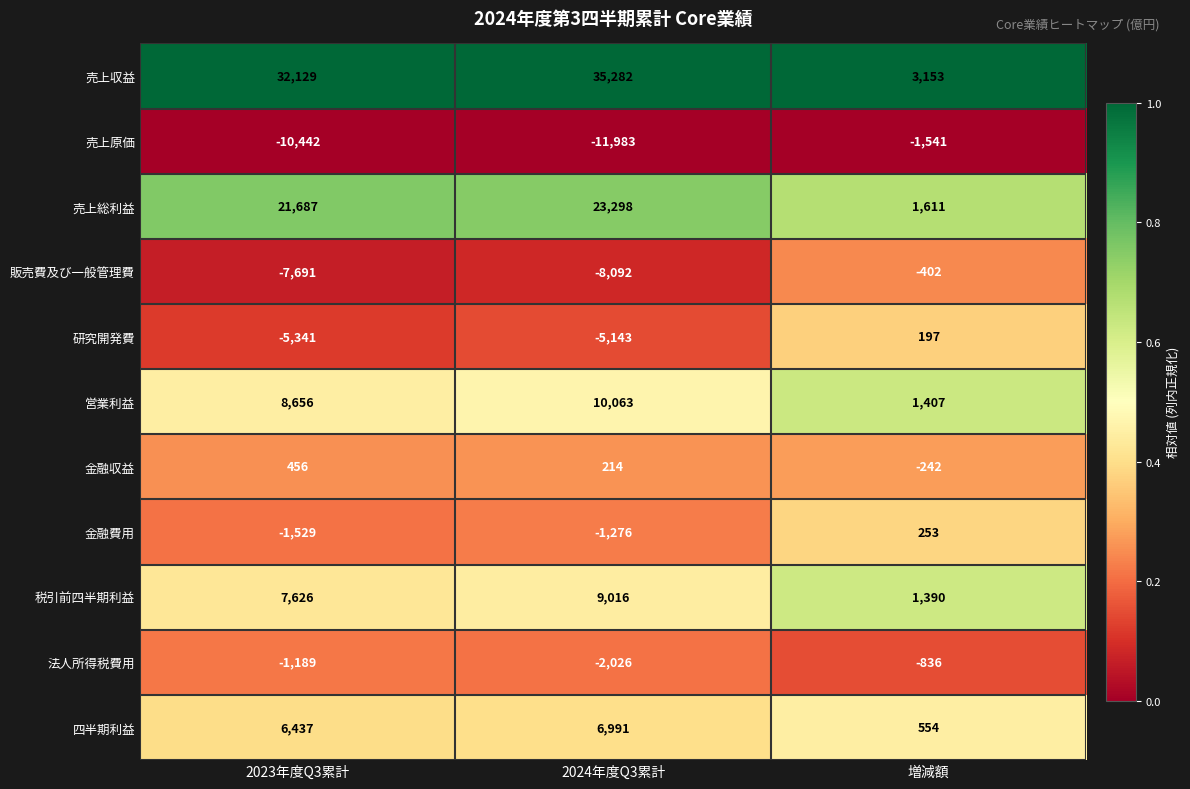

What is the sum of all 金融収益 values?

428